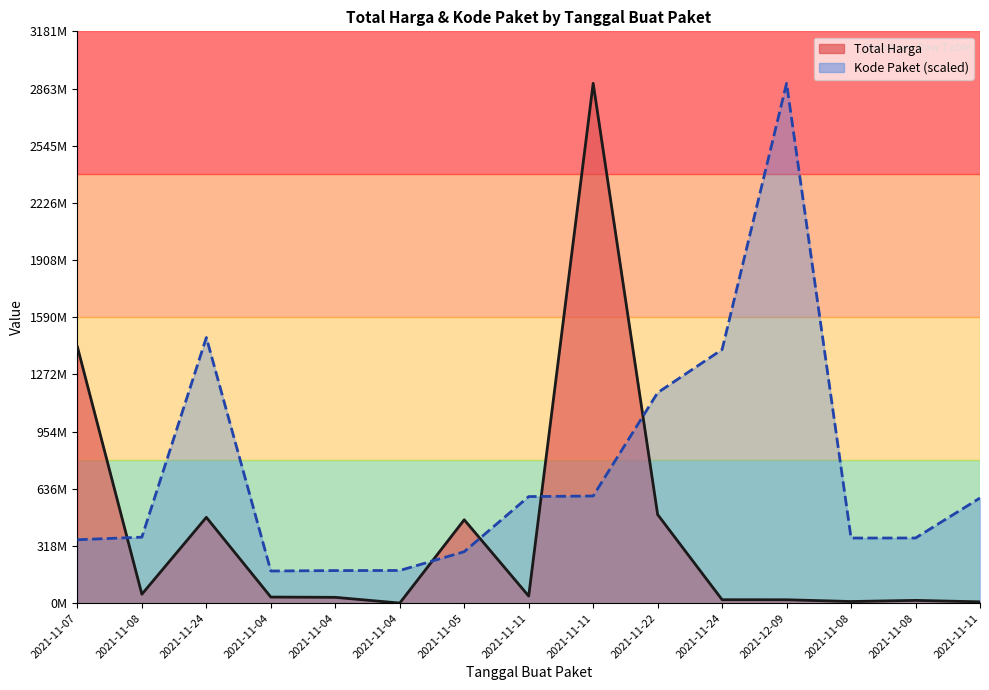

Reading right to left, extract all data points from this chart.

Total Harga: 2021-11-11=7401240.0	2021-11-08=15513960.0	2021-11-08=9180000.0	2021-12-09=18900000.0	2021-11-24=19175000.0	2021-11-22=493000000.0	2021-11-11=2892122000.0	2021-11-11=39440000.0	2021-11-05=464002100.0	2021-11-04=577875.0	2021-11-04=32441200.0	2021-11-04=34000000.0	2021-11-24=477600000.0	2021-11-08=49730040.0	2021-11-07=1425867900.0
Kode Paket: 2021-11-11=585048701.0	2021-11-08=362532598.3	2021-11-08=362301859.5	2021-12-09=2892122000.0	2021-11-24=1411261394.6	2021-11-22=1171020357.2	2021-11-11=596250020.7	2021-11-11=593019677.6	2021-11-05=286367820.0	2021-11-04=181822169.9	2021-11-04=181360692.3	2021-11-04=178927446.8	2021-11-24=1477840024.8	2021-11-08=367273231.7	2021-11-07=352883521.5